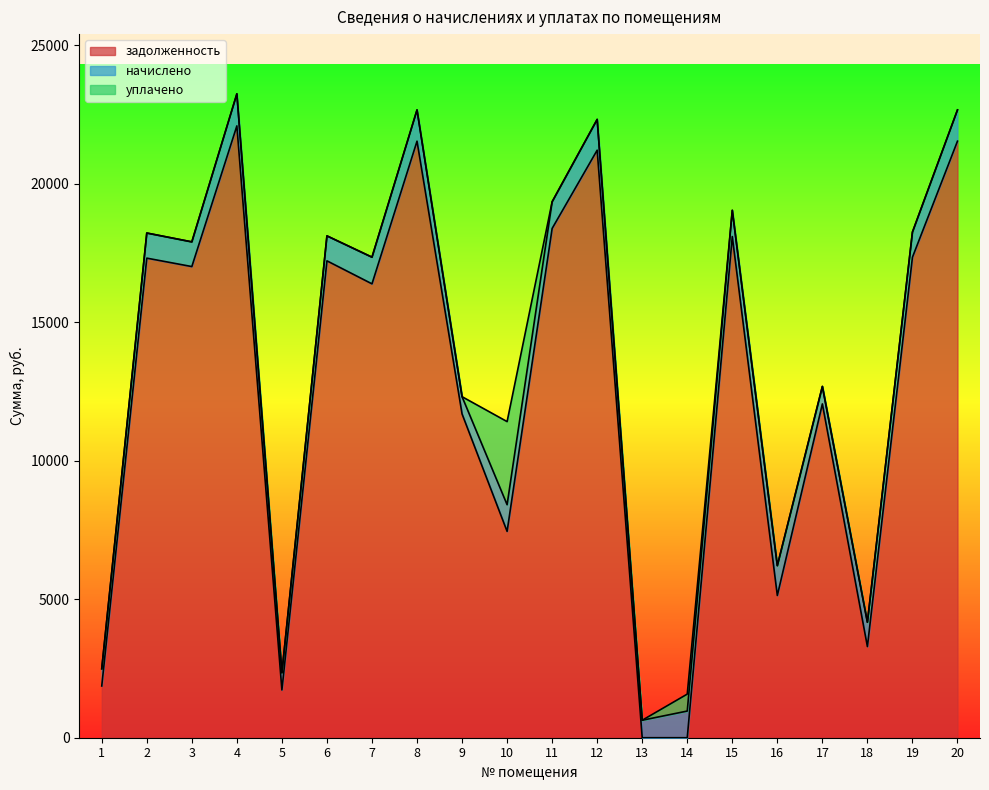

In задолженность, how many points are higher than both neighbors (excluding endpoints)?

7